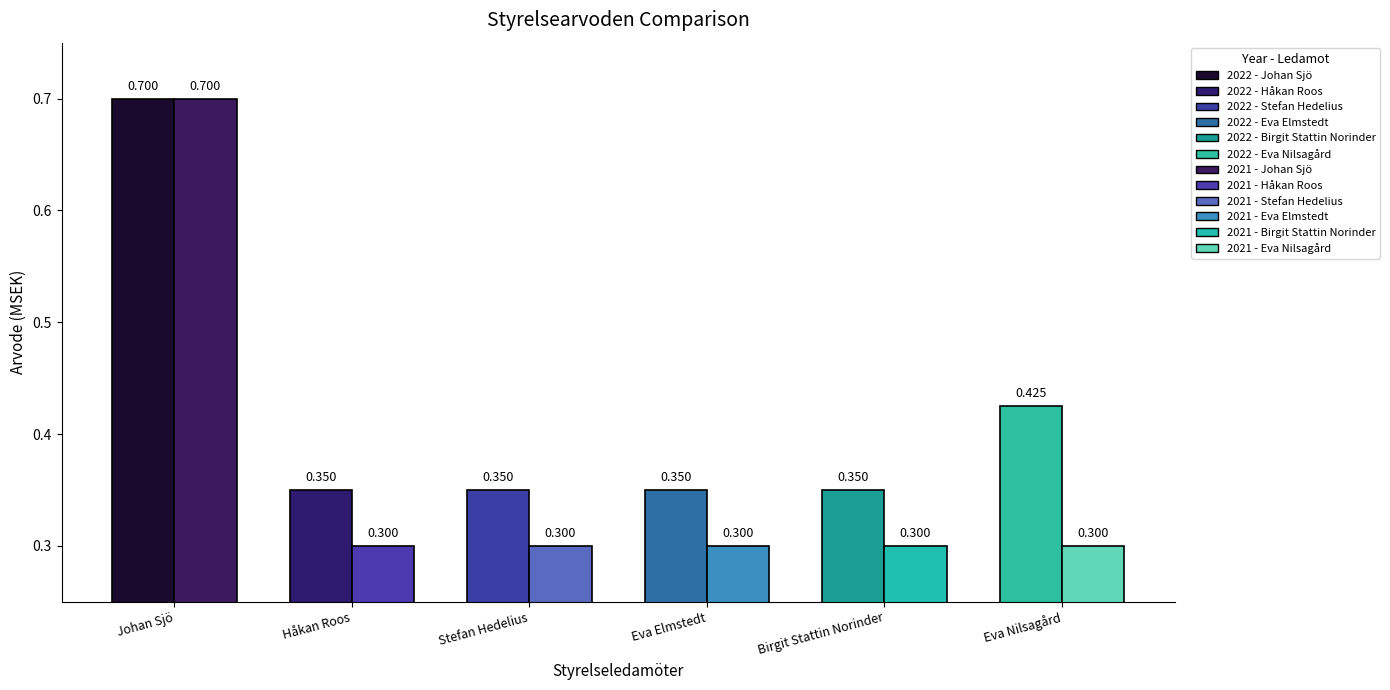

What is the smallest value displayed?

0.3